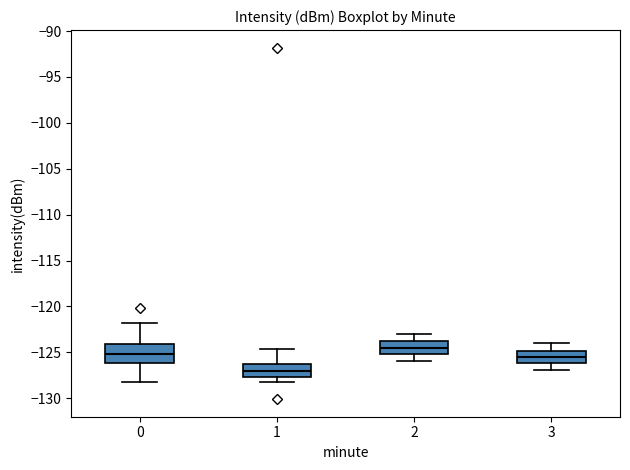

Comparing the boxes themselves (not the whiskers), which one is the tallest?

0